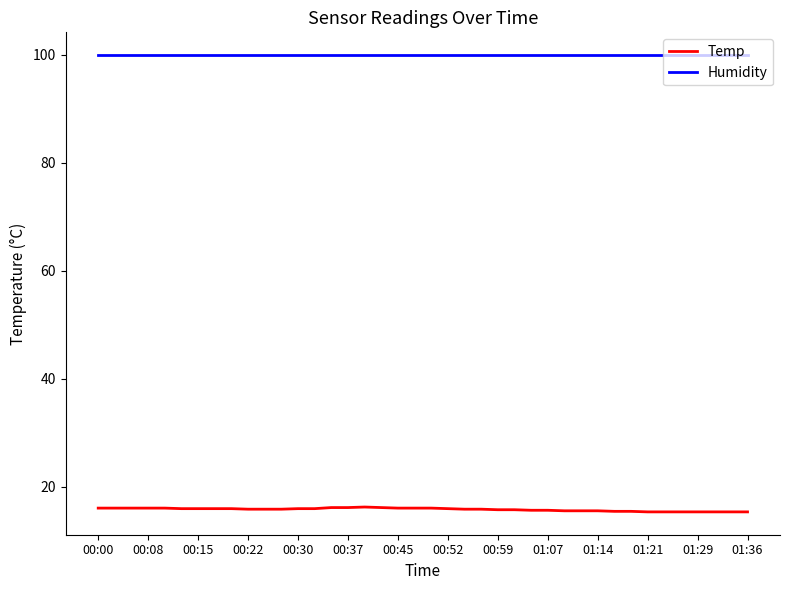

True or false: Temp and Humidity intersect in this chart.

False